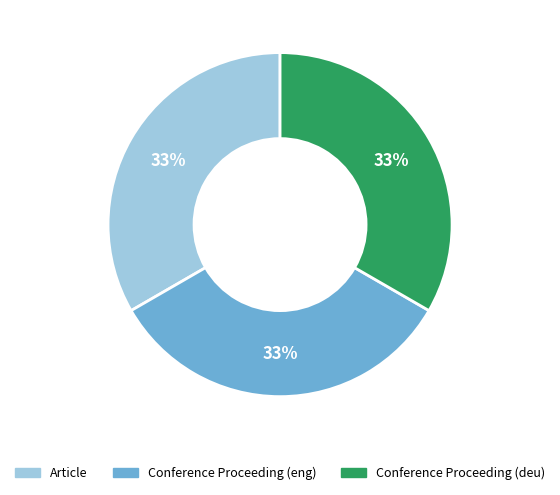

Does any single category account for the majority?

No